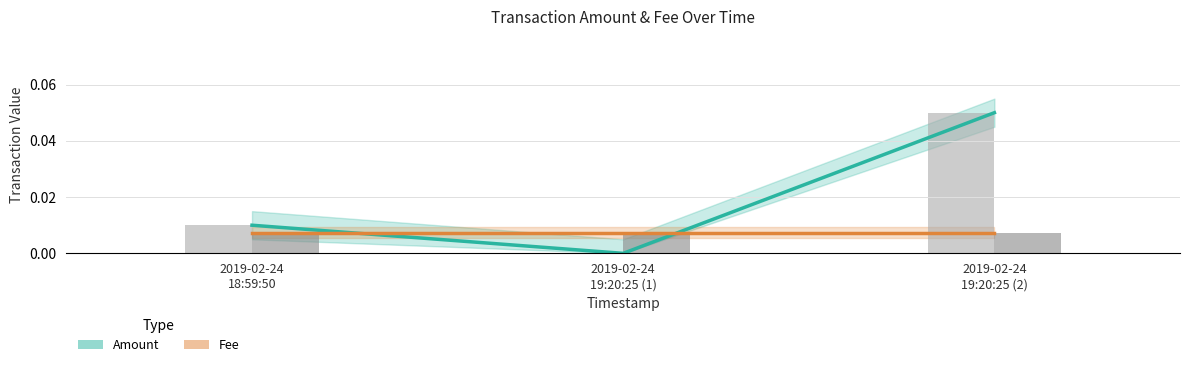

Reading right to left, what are all the values shown in this chart?

Amount: 2019-02-24
19:20:25 (2)=0.1	2019-02-24
19:20:25 (1)=0.0	2019-02-24
18:59:50=0.0
Fee: 2019-02-24
19:20:25 (2)=0.0	2019-02-24
19:20:25 (1)=0.0	2019-02-24
18:59:50=0.0